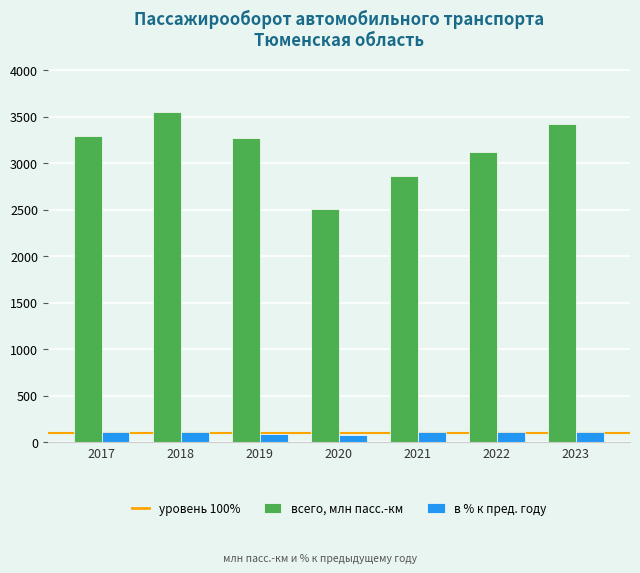

At 2021, list the series in order from smallest to largest.

в % к пред. году, всего, млн пасс.-км